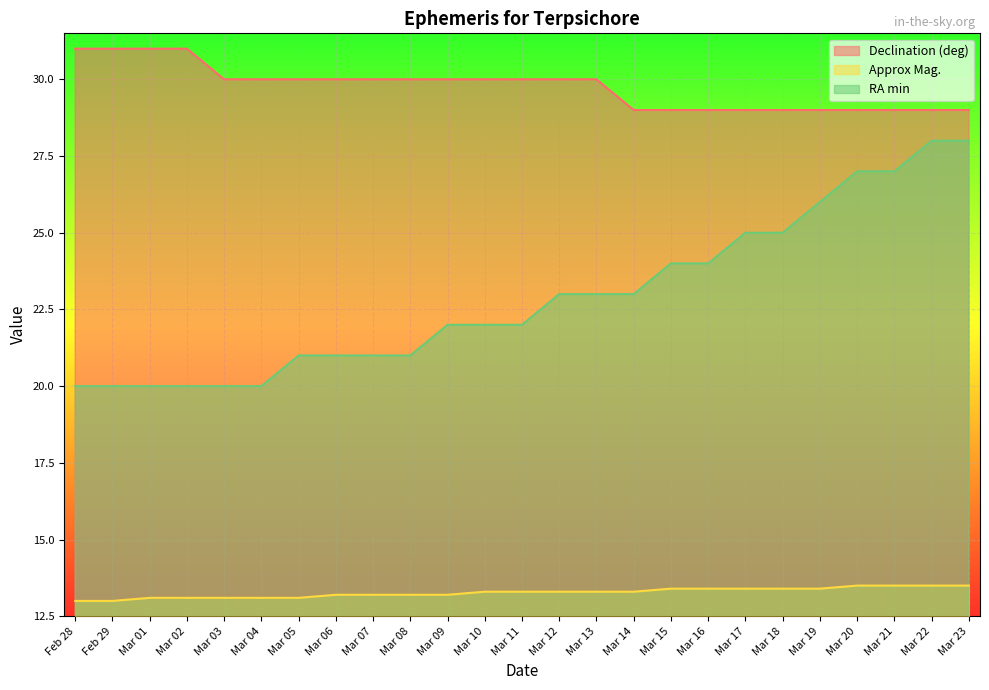

Read the Declination (deg) value at Mar 11.

30.0